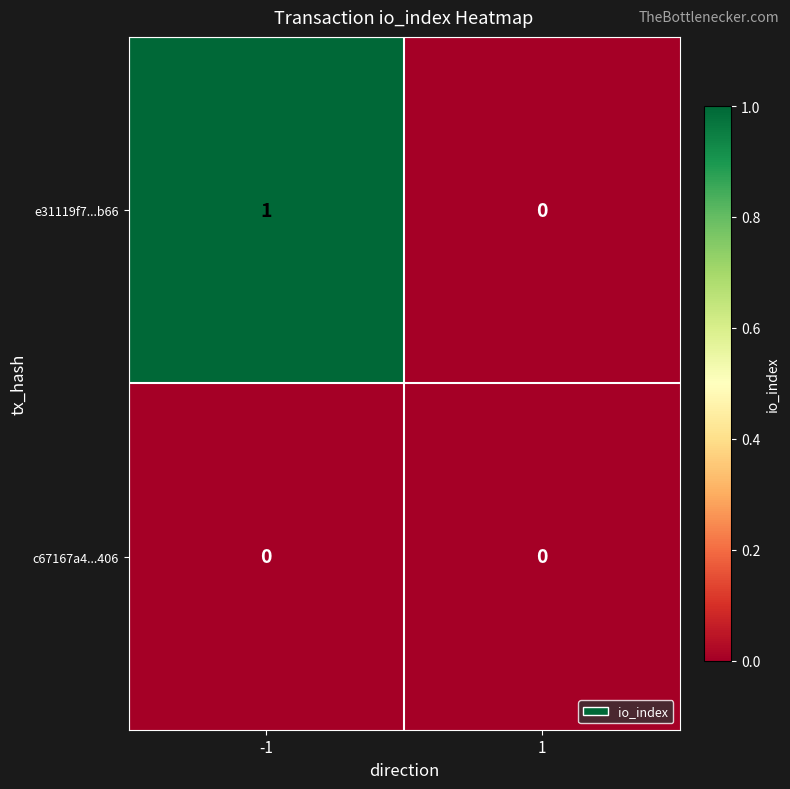

How many categories are shown in the chart?

2